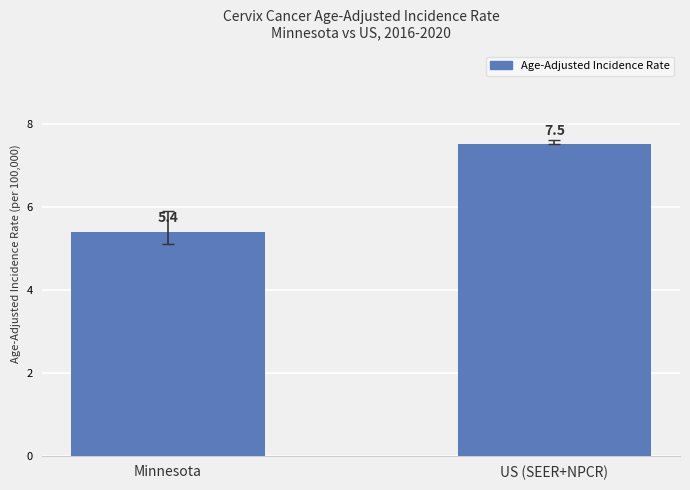

Reading left to right, transcribe all the data shown in this chart.

5.4	7.5